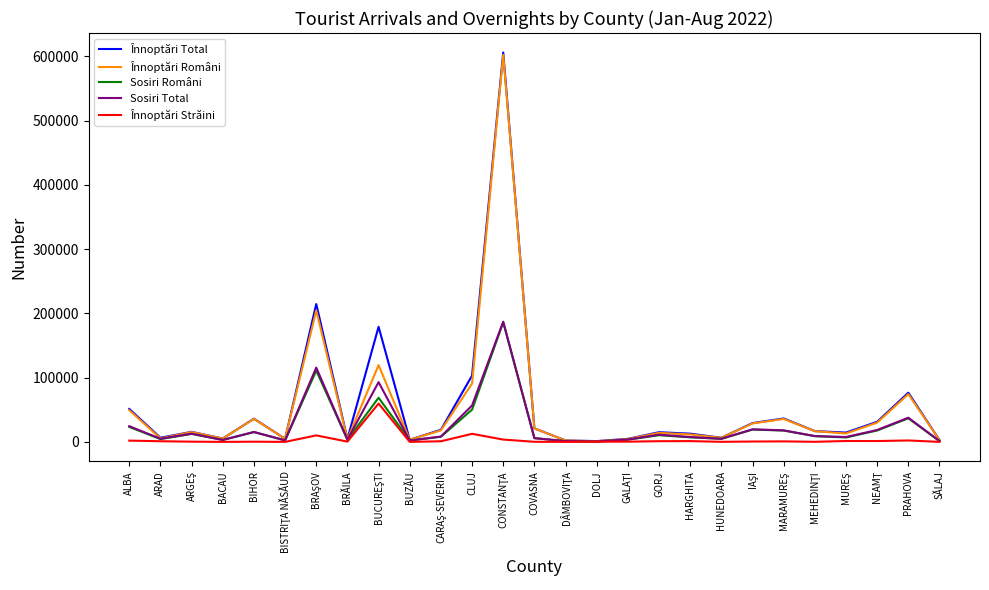

What position from the left is BRĂILA?

8